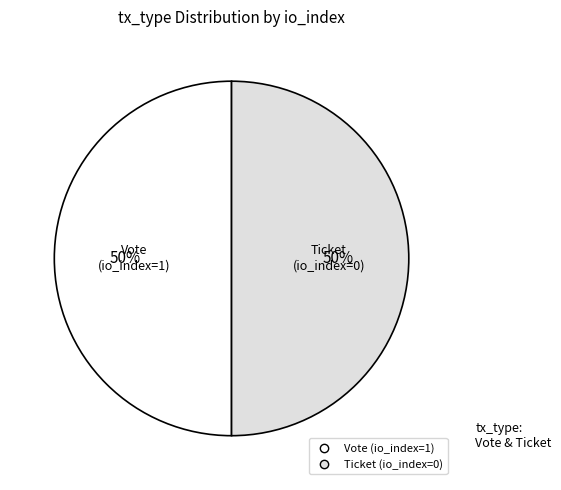

Combined, do Ticket and Vote account for over 50%?

Yes